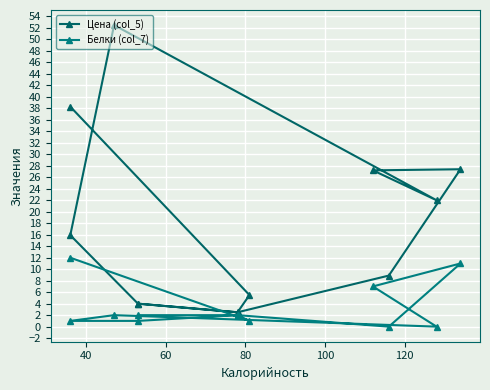

At how many categories does at least one series exceed 19?

5